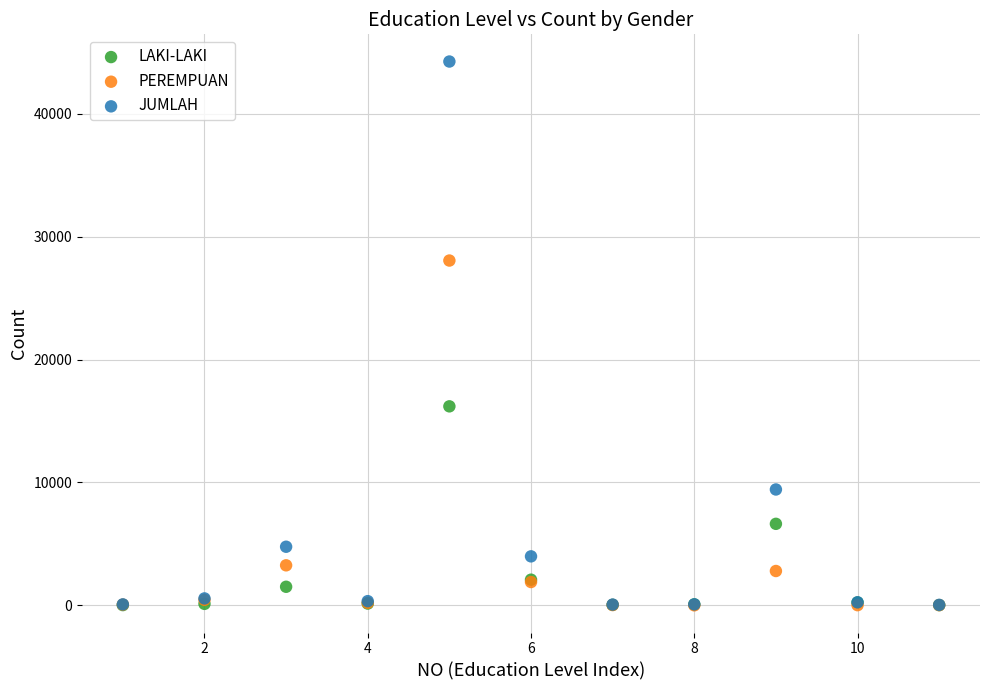

What are all the series names shown in the legend?

LAKI-LAKI, PEREMPUAN, JUMLAH